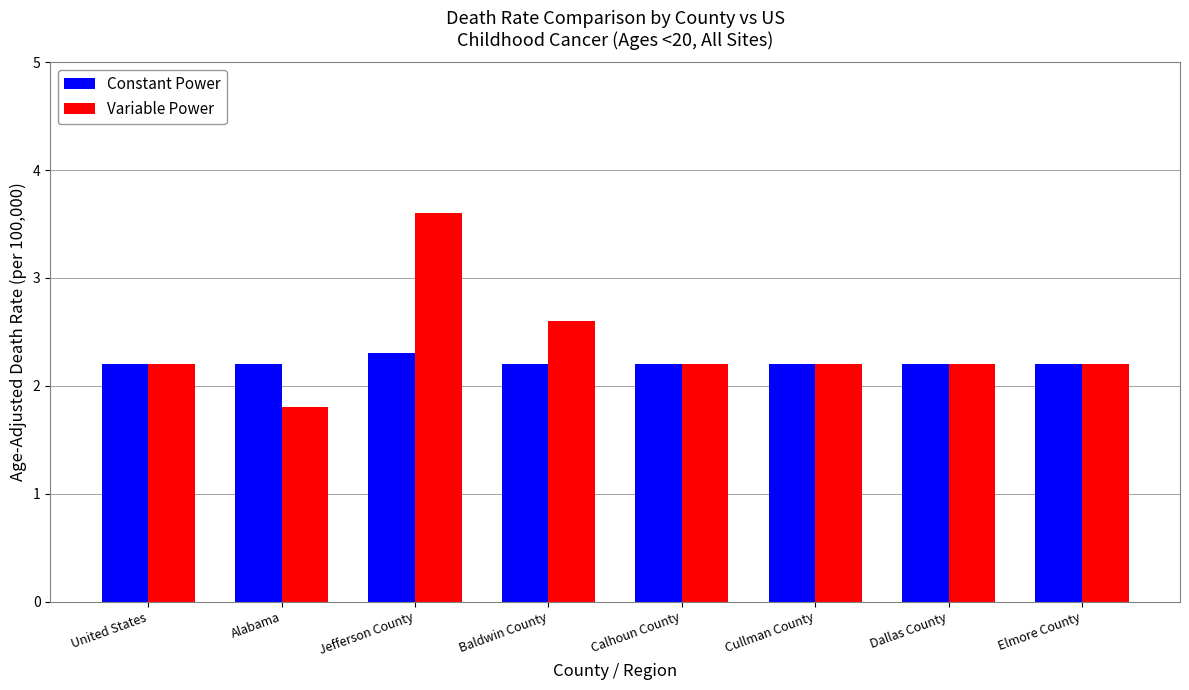

Reading right to left, what are all the values shown in this chart?

Constant Power: Elmore County=2.2	Dallas County=2.2	Cullman County=2.2	Calhoun County=2.2	Baldwin County=2.2	Jefferson County=2.3	Alabama=2.2	United States=2.2
Variable Power: Elmore County=2.2	Dallas County=2.2	Cullman County=2.2	Calhoun County=2.2	Baldwin County=2.6	Jefferson County=3.6	Alabama=1.8	United States=2.2